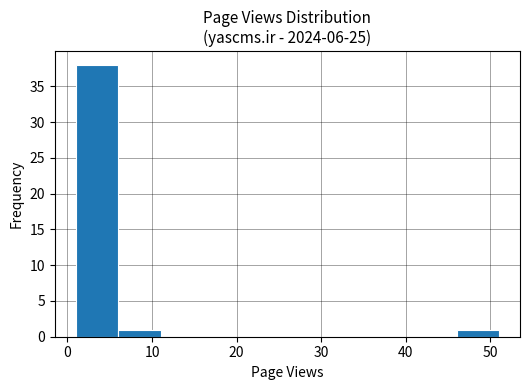

What is the height of the bar covering 6 to 11 on the x-axis? The values are not printed on the chart, so give them approximately, as read against the axis.

1